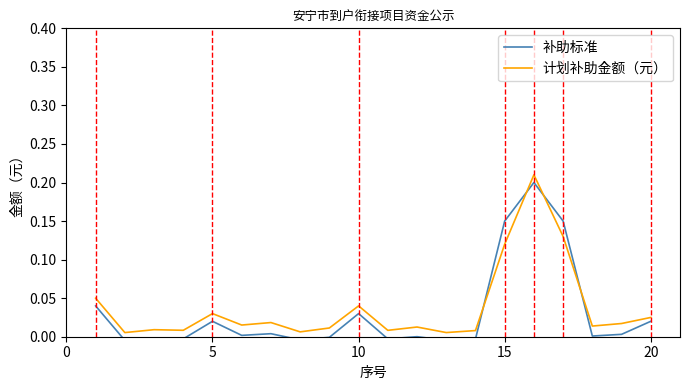

The 计划补助金额（元） series shows 0.2 at 15. True or false?

False